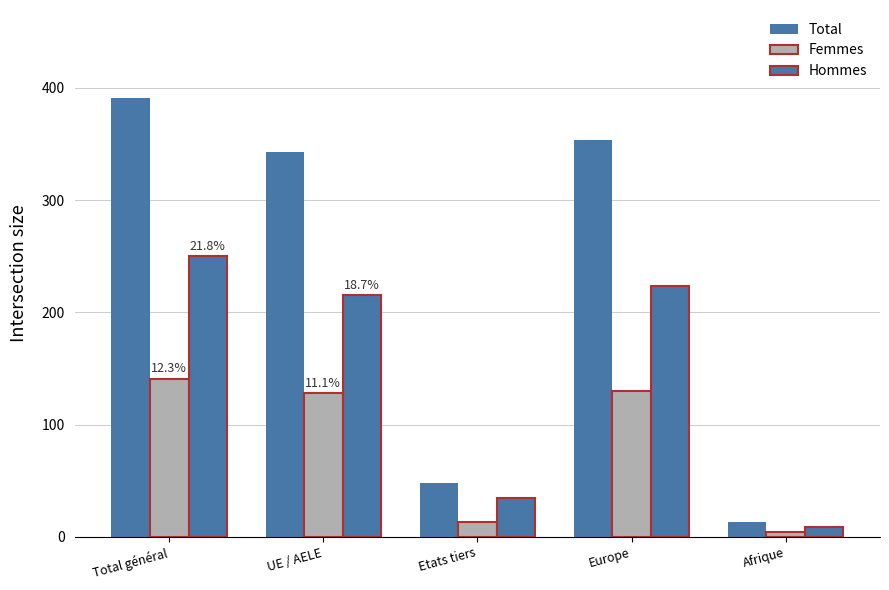

Are the bars grouped side by side (vs. stacked)?

Yes